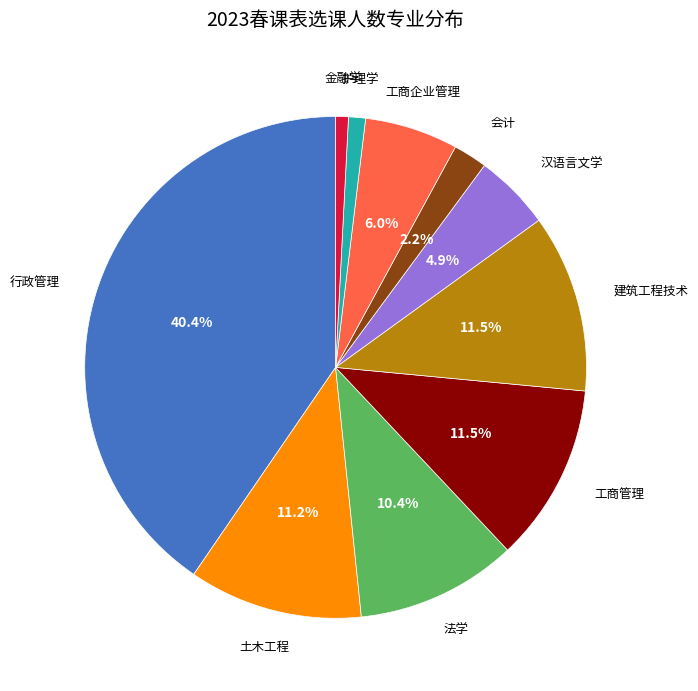

Is there any slice that represents more than half of the pie?

No